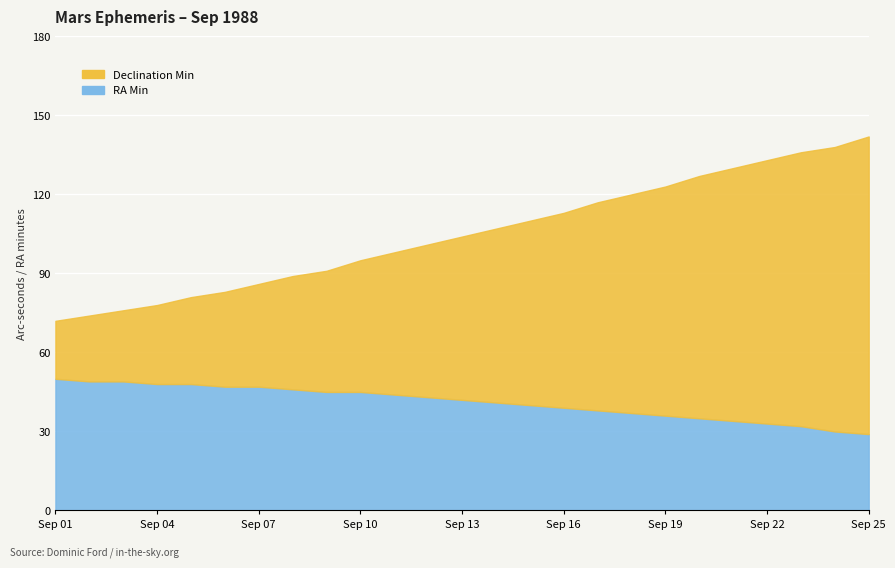

Where does the RA Min series first go above 42?

Sep 01